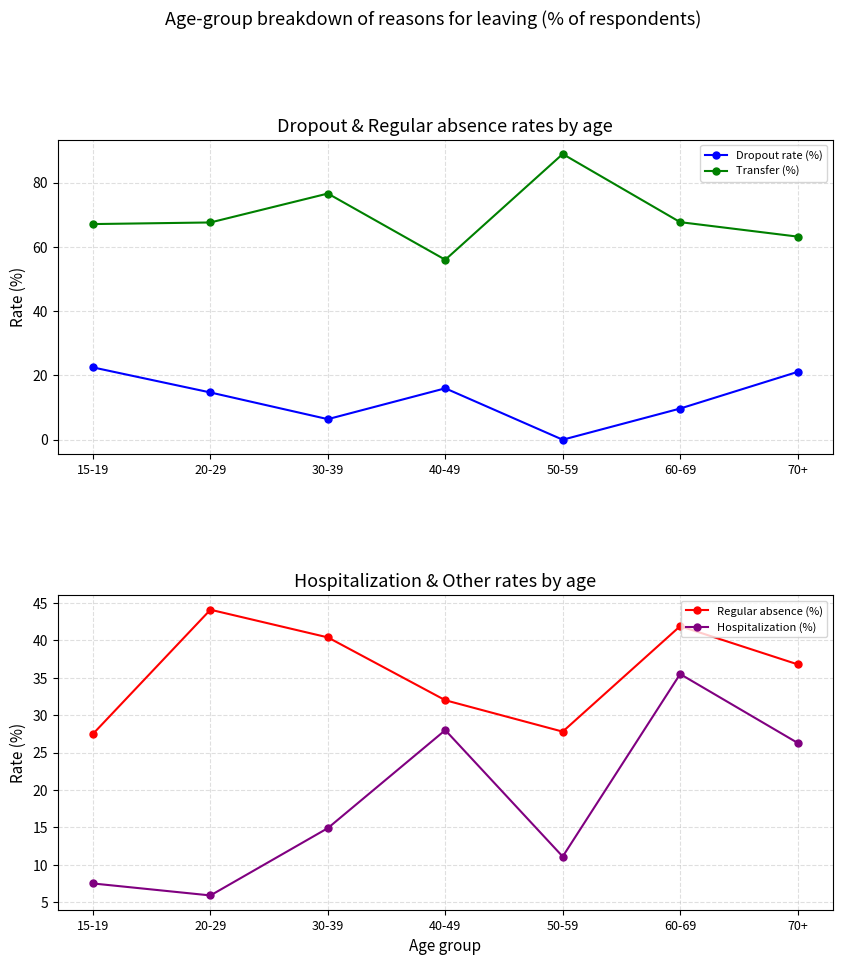

True or false: Transfer (%) and Dropout rate (%) cross at least once.

False